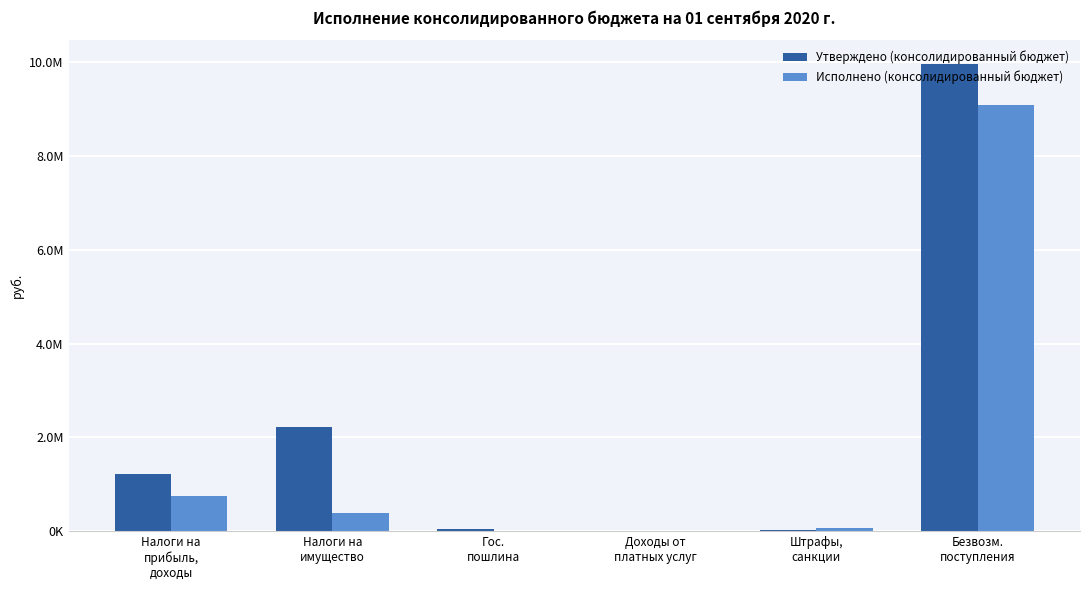

Is the value of Исполнено (консолидированный бюджет) at Доходы от
платных услуг greater than the value of Утверждено (консолидированный бюджет) at Штрафы,
санкции?

No